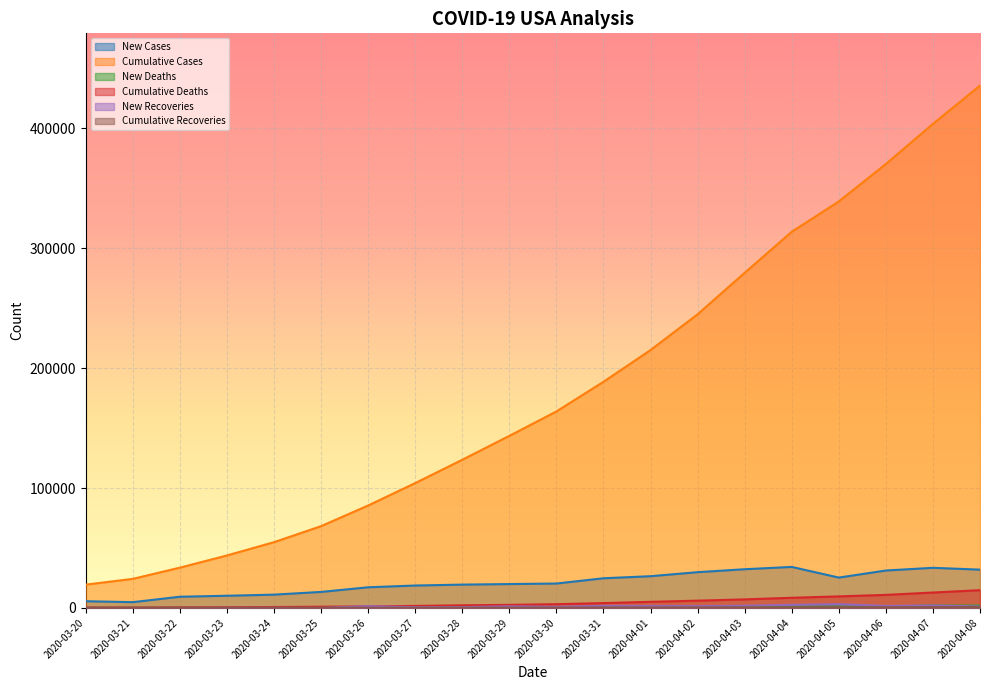

True or false: New Cases and Cumulative Cases cross at least once.

False